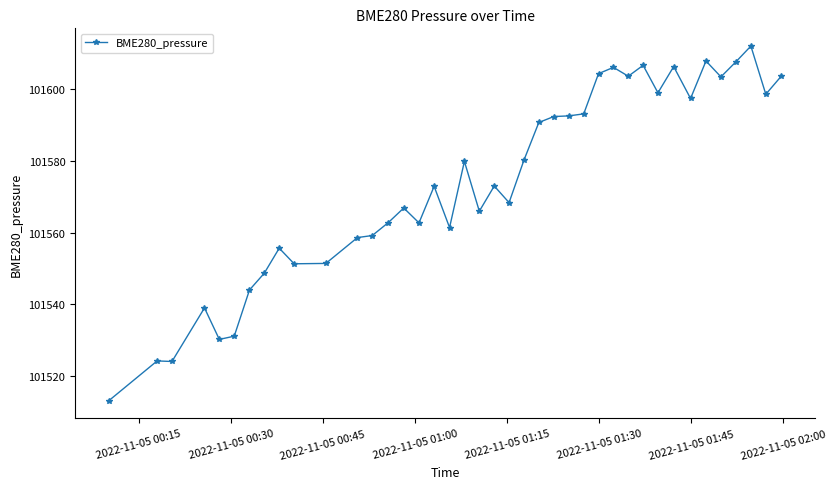

How many data points are above 101572?

21